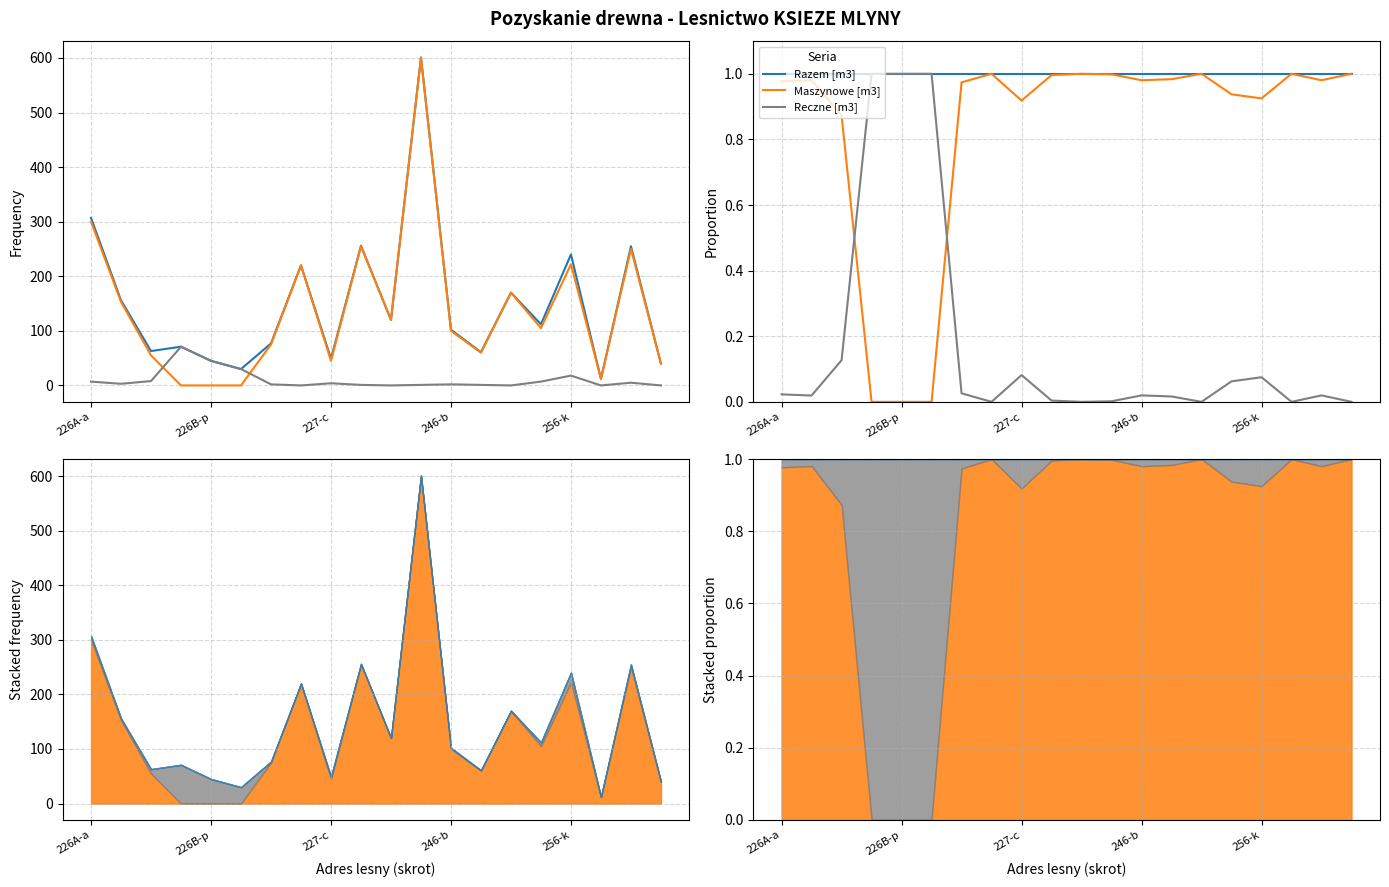

What is the difference between the second highest and second lowest values in the Pozyskanie reczne [m3] series?

1.0